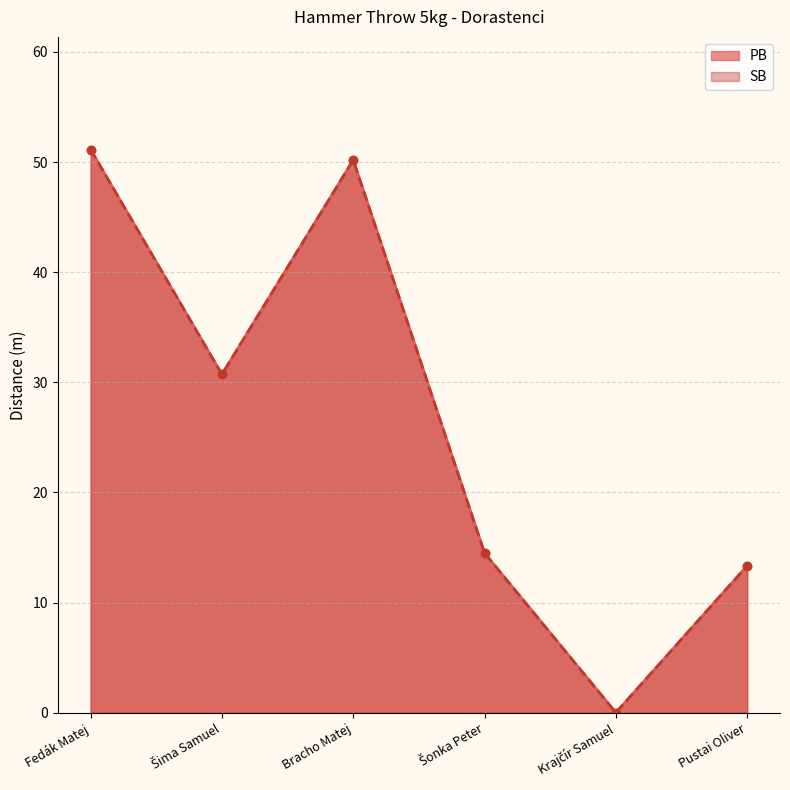

How many interior local valleys does the SB series have?

2